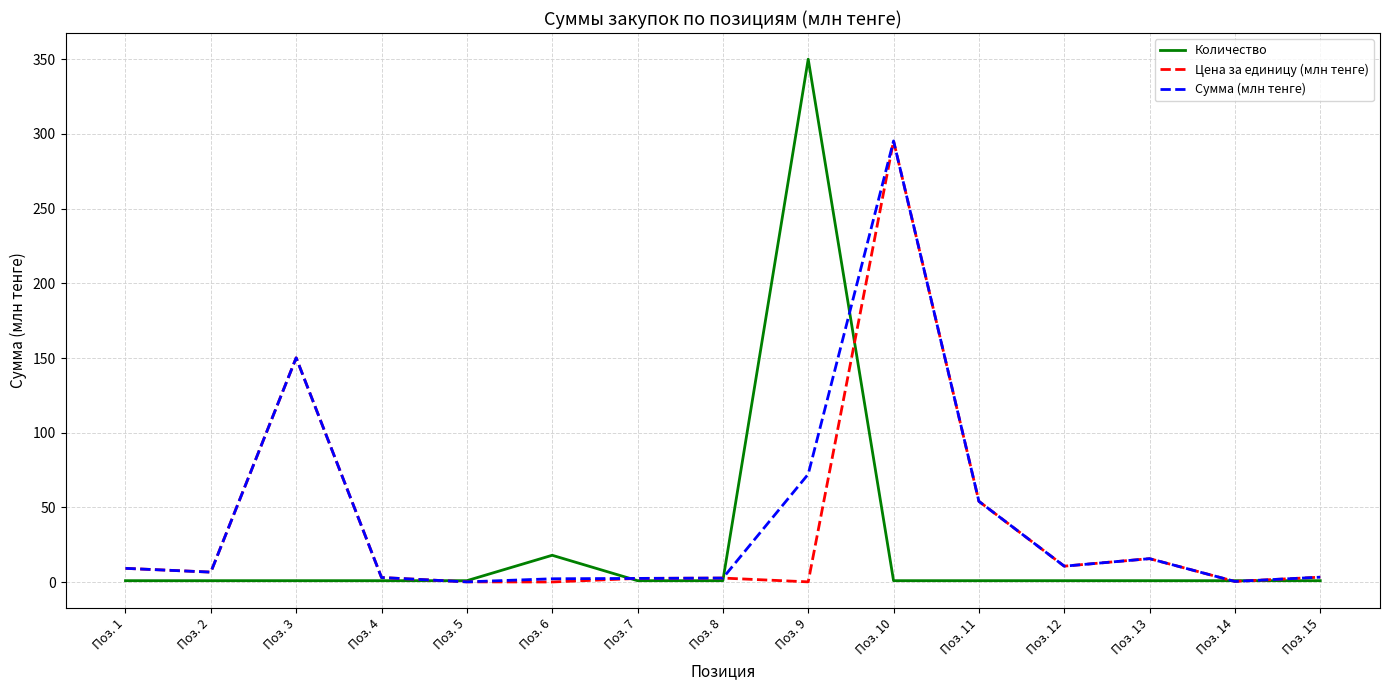

At which label does Сумма (млн тенге) reach its peak?

Поз. 10